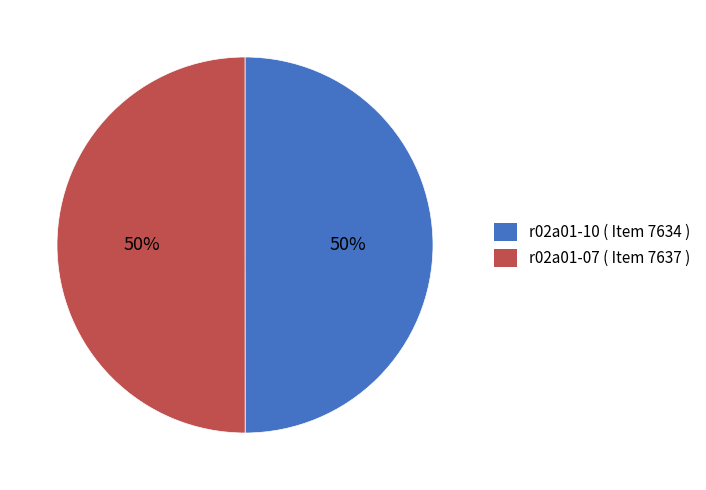

To the nearest percent, what is the average slice percentage?

50%